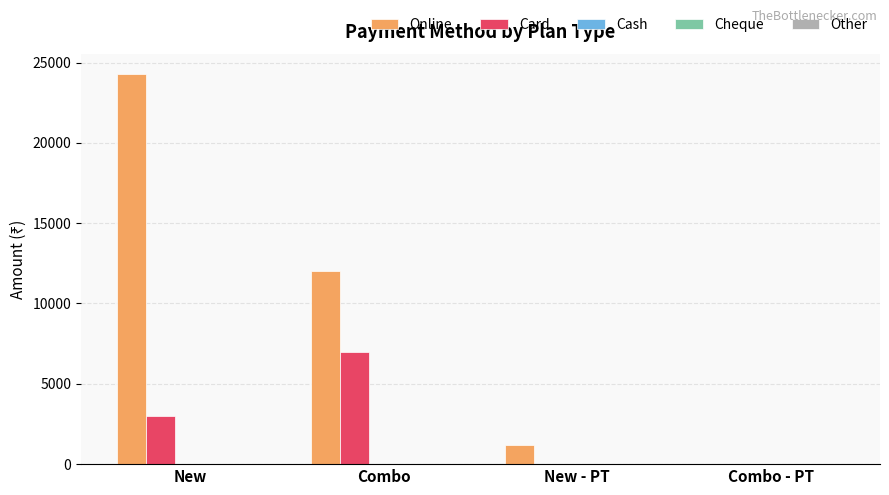

The value of Online at New is 12562. True or false?

False